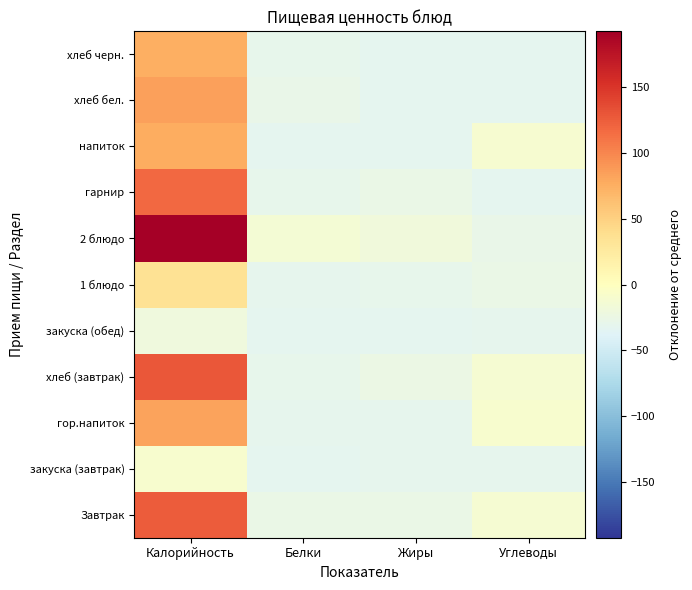

What is the spread (max minus min) of values at Калорийность?

211.8